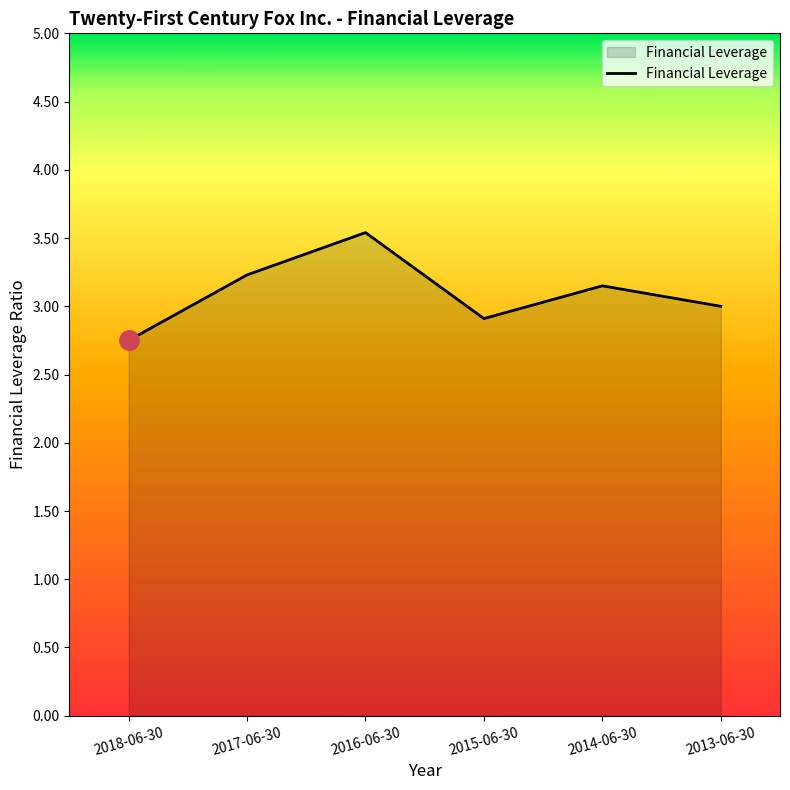

What position from the right is 2018-06-30?

6